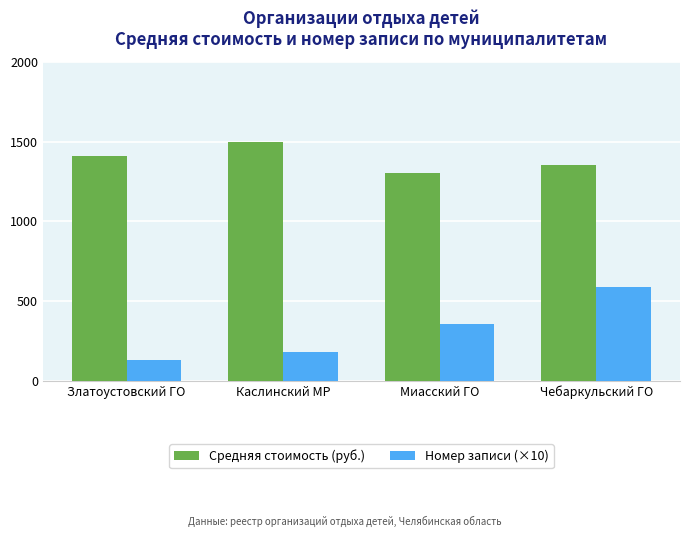

Reading left to right, list all the values displayed in this chart.

Средняя стоимость (руб.): Златоустовский ГО=1410	Каслинский МР=1495	Миасский ГО=1300	Чебаркульский ГО=1350
Номер записи (×10): Златоустовский ГО=131	Каслинский МР=181	Миасский ГО=353	Чебаркульский ГО=590